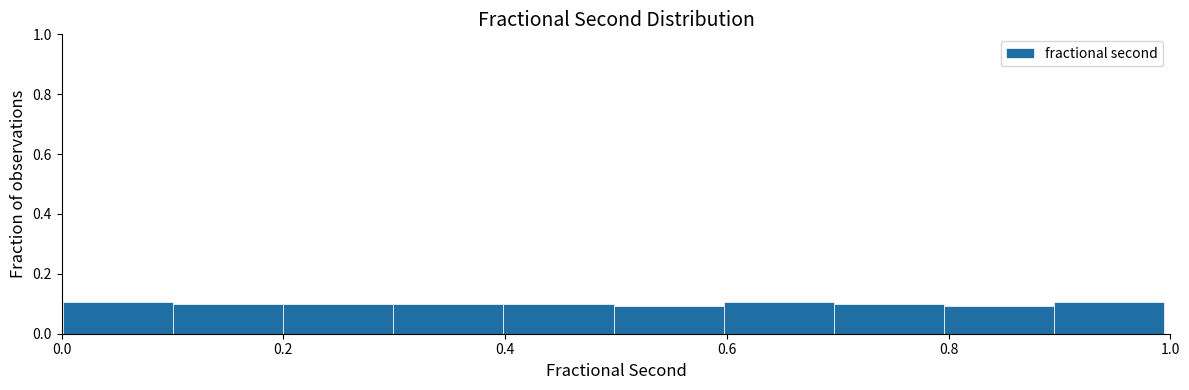

Reading left to right, list every bar in this chart as the range it spans on the x-axis followed by its height. Neither the bar edges nor the heights are printed on the chart, so give them approximately, as read against the axes.

0.0 to 0.1: 0.1
0.1 to 0.2: 0.1
0.2 to 0.3: 0.1
0.3 to 0.4: 0.1
0.4 to 0.5: 0.1
0.5 to 0.6: 0.1
0.6 to 0.7: 0.1
0.7 to 0.8: 0.1
0.8 to 0.9: 0.1
0.9 to 1.0: 0.1